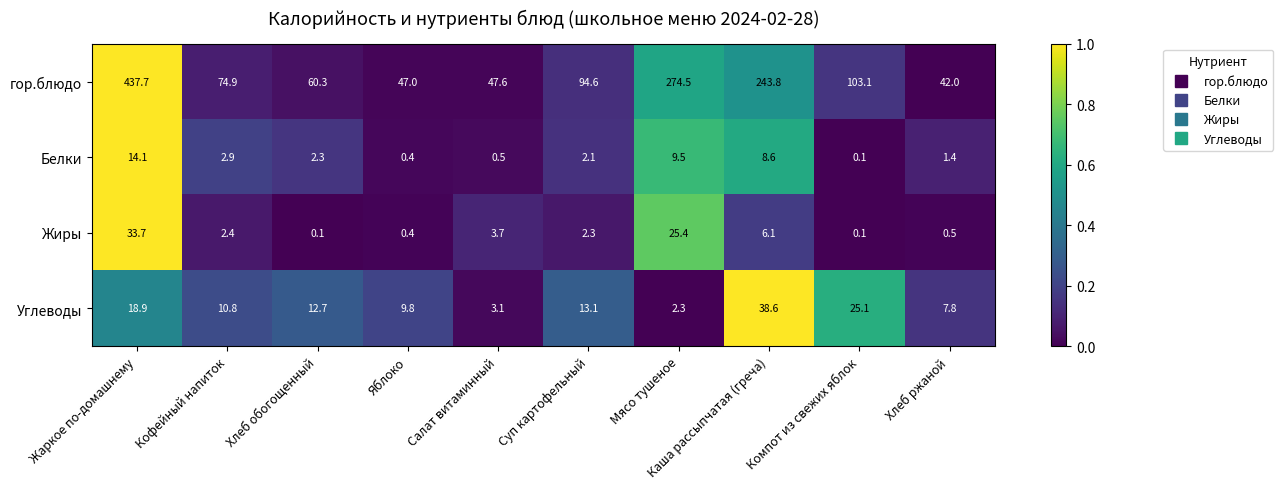

Which series has the largest total across all categories?

гор.блюдо